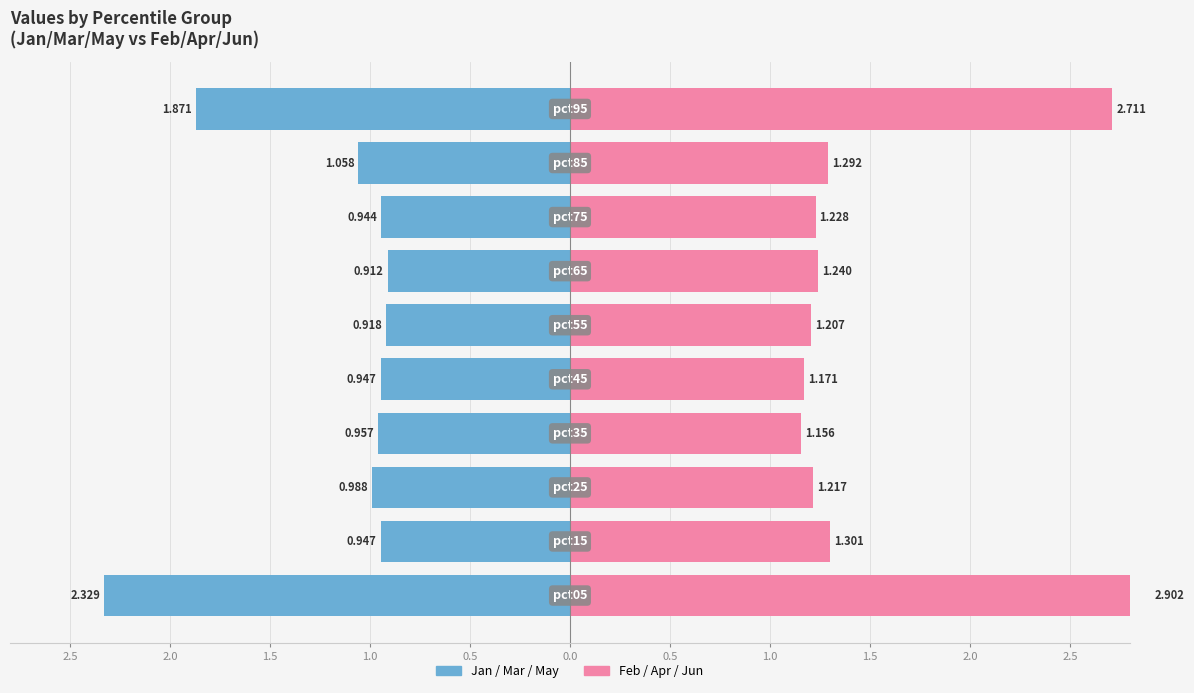

What is the lowest value of the Feb/Apr/Jun series?

1.2